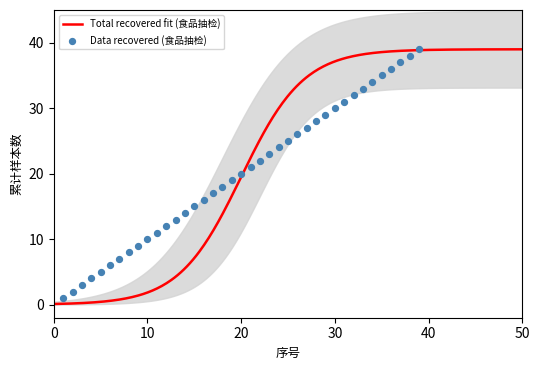

Approximately how many times larger is the value at 6 compared to 36?

0.2